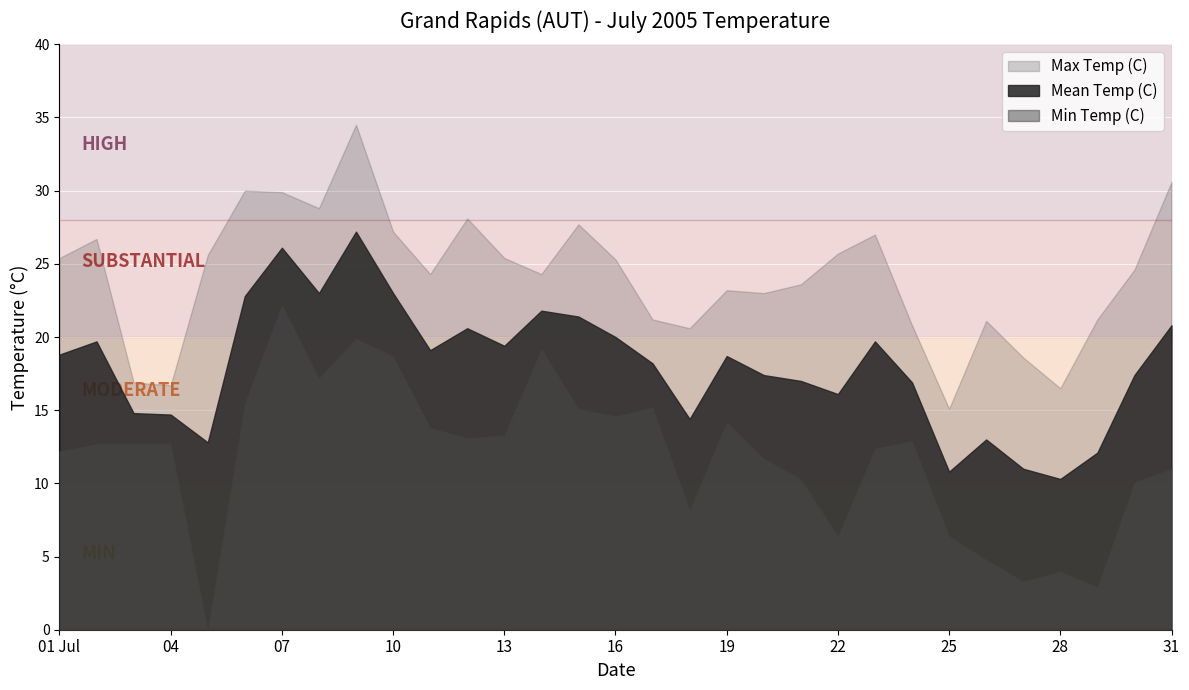

At which category does the chart reach its peak across all series?

2005-07-09